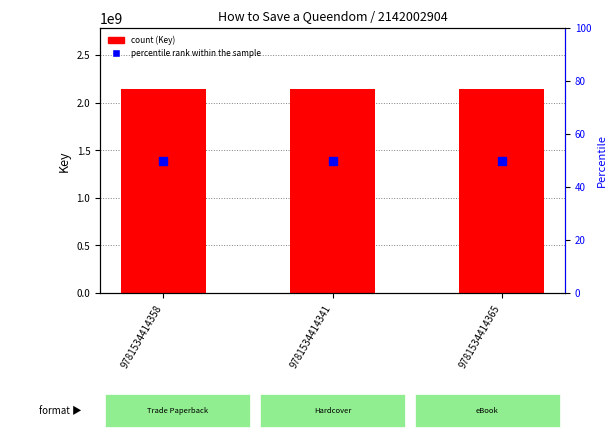

Which series has the widest spread of Y values?

Key